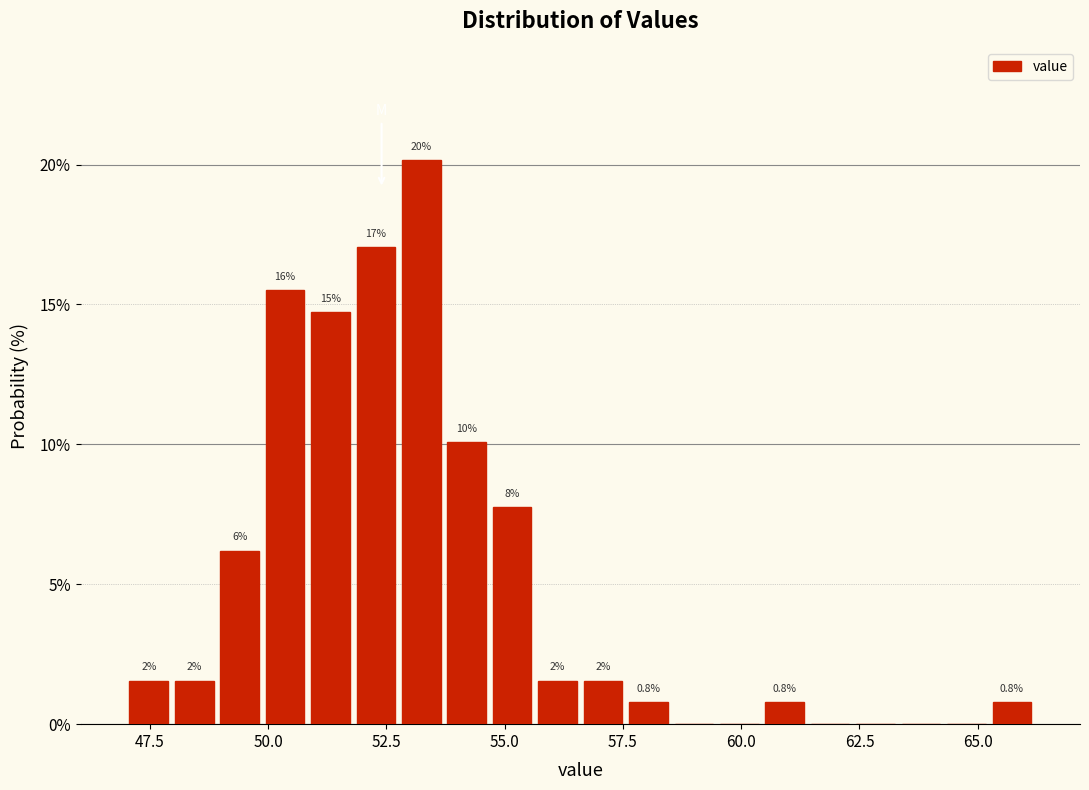

Read against the x-axis, roughly where is the centre of the tallest bar?

53.0